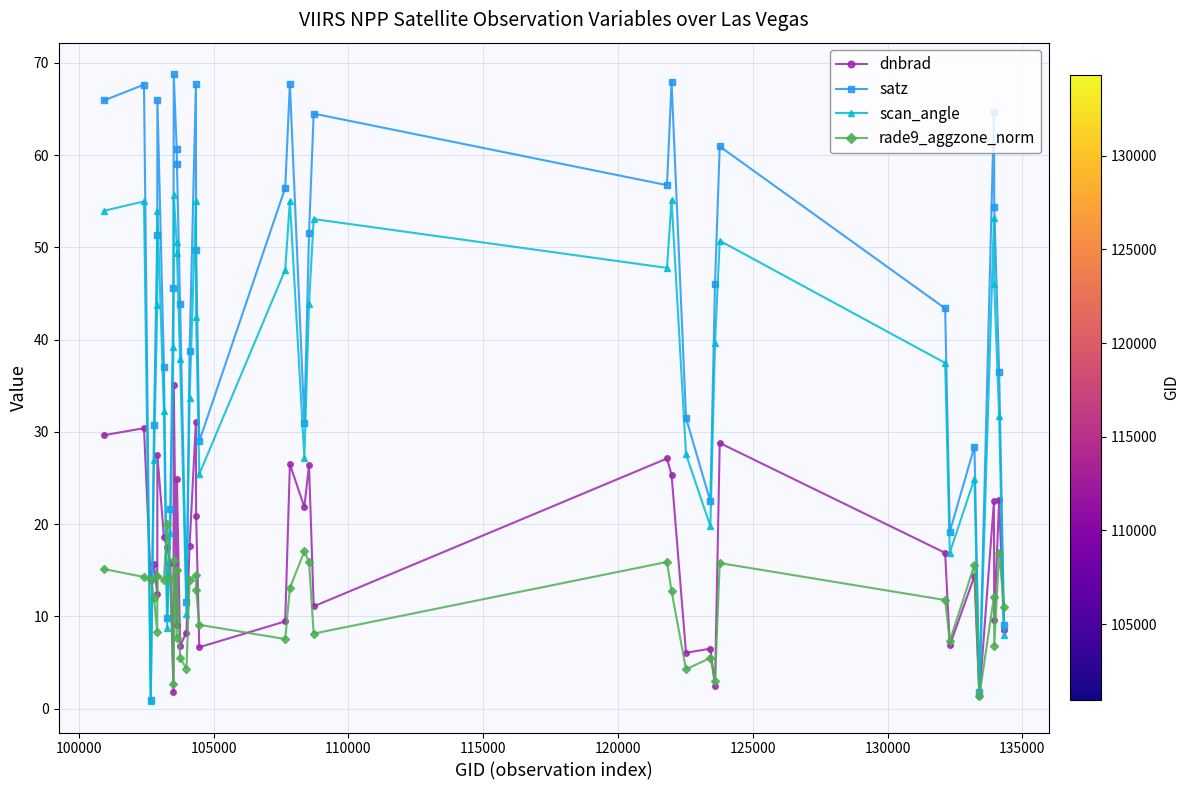

In scan_angle, how many points are lower than both neighbors (excluding endpoints)?

9